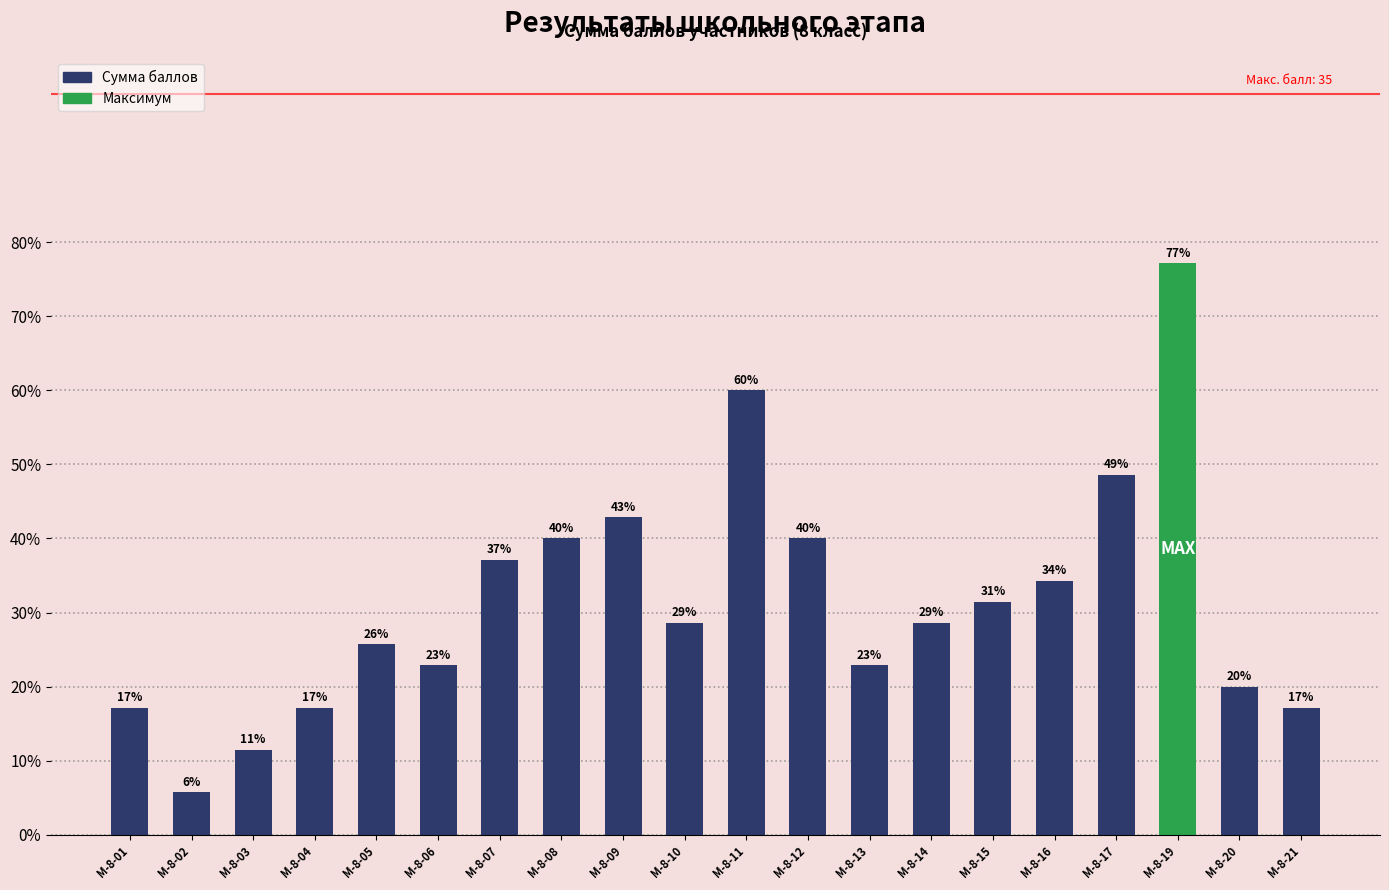

At which category does the chart reach its minimum across all series?

М-8-02